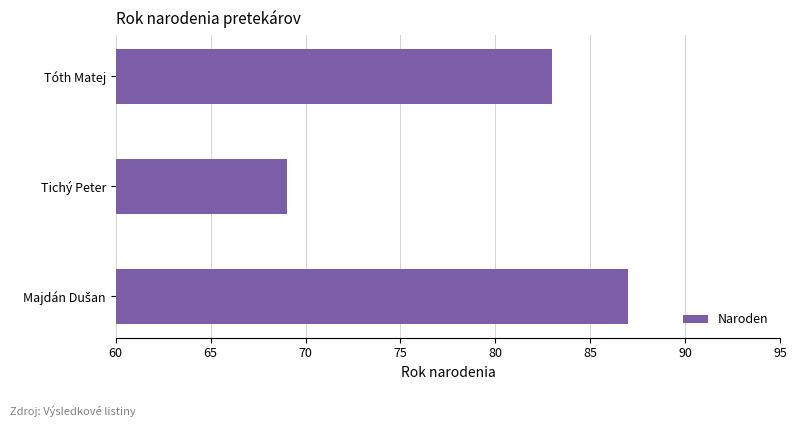

What is the average value?

80